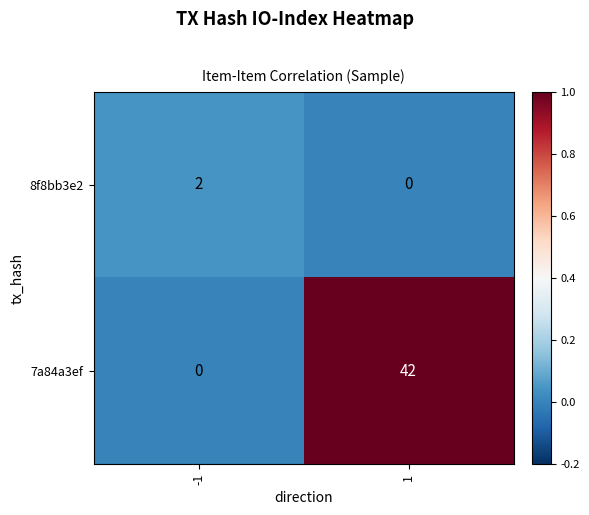

Is the value of 8f8bb3e2 at -1 greater than the value of 7a84a3ef at 1?

No